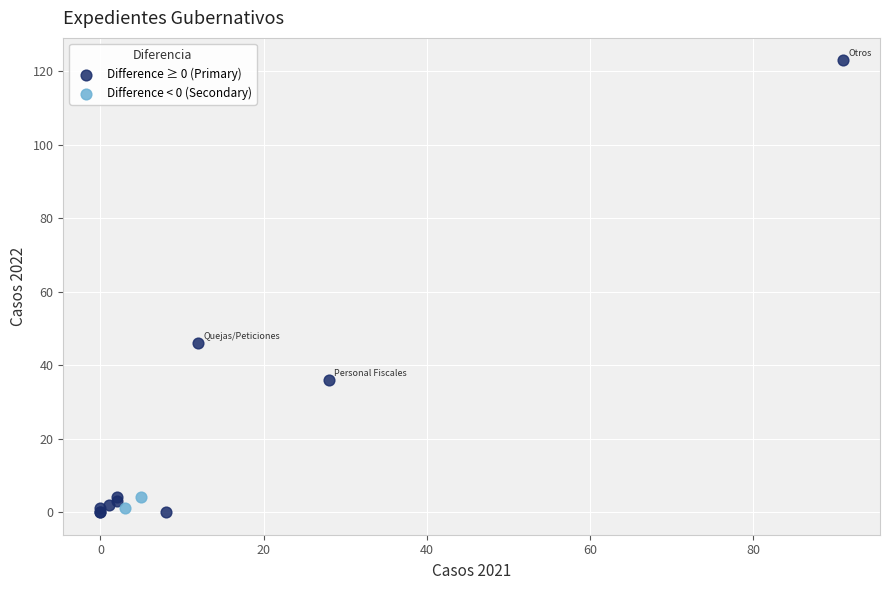

What are all the series names shown in the legend?

Difference ≥ 0 (Primary), Difference < 0 (Secondary)